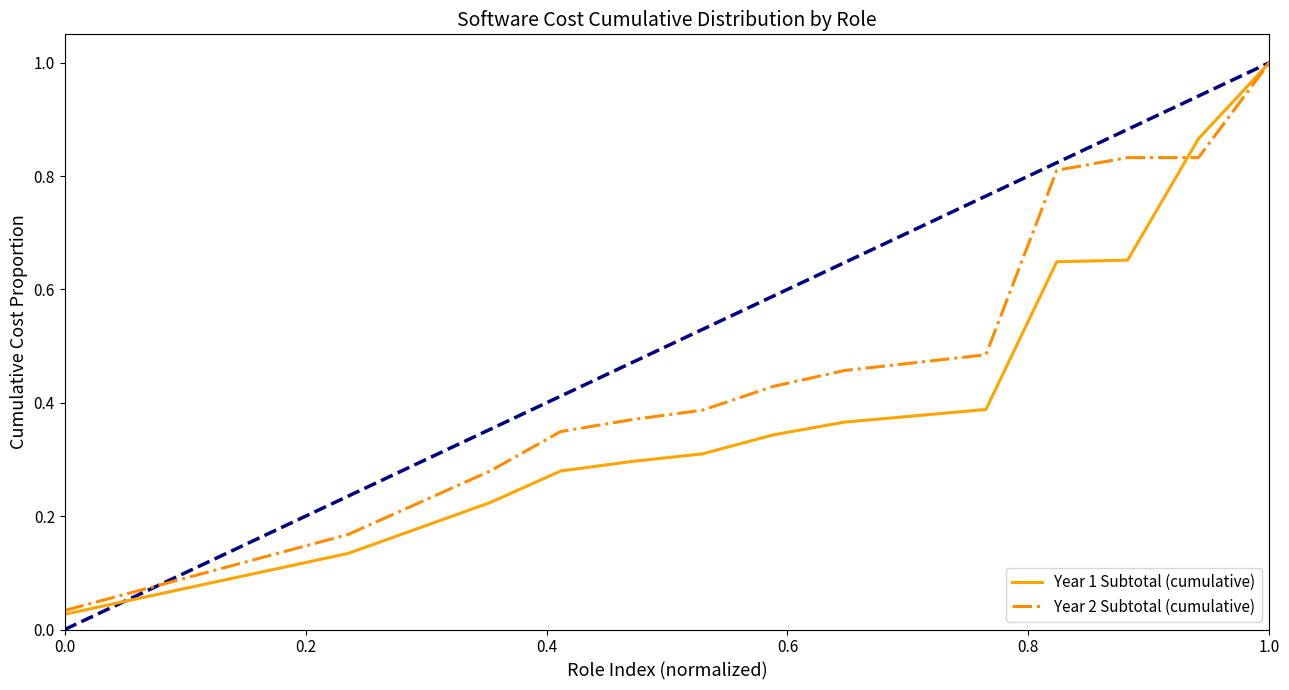

Rank the series by their average value, from lowest to highest.

Year 1 Subtotal (cumulative), Year 2 Subtotal (cumulative)